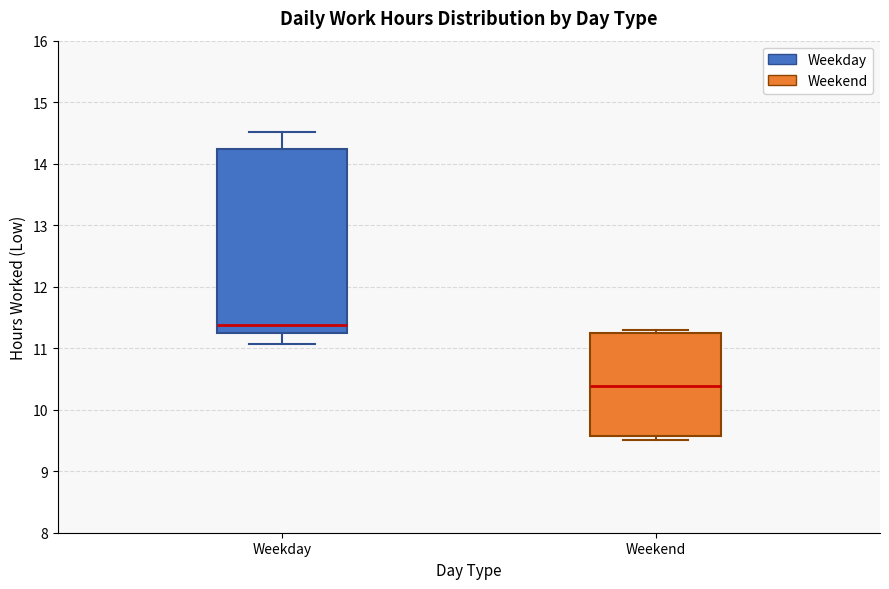

Reading left to right, read every box against the y-axis: the position of its median line, the range the box covers, and the ends of its whiskers. The values are not printed on the chart, so give them approximately, as read against the axis.

Weekday: median 11.4, box 11.2 to 14.2, whiskers 11.1 to 14.5
Weekend: median 10.4, box 9.6 to 11.3, whiskers 9.5 to 11.3 (just above the box's upper edge)